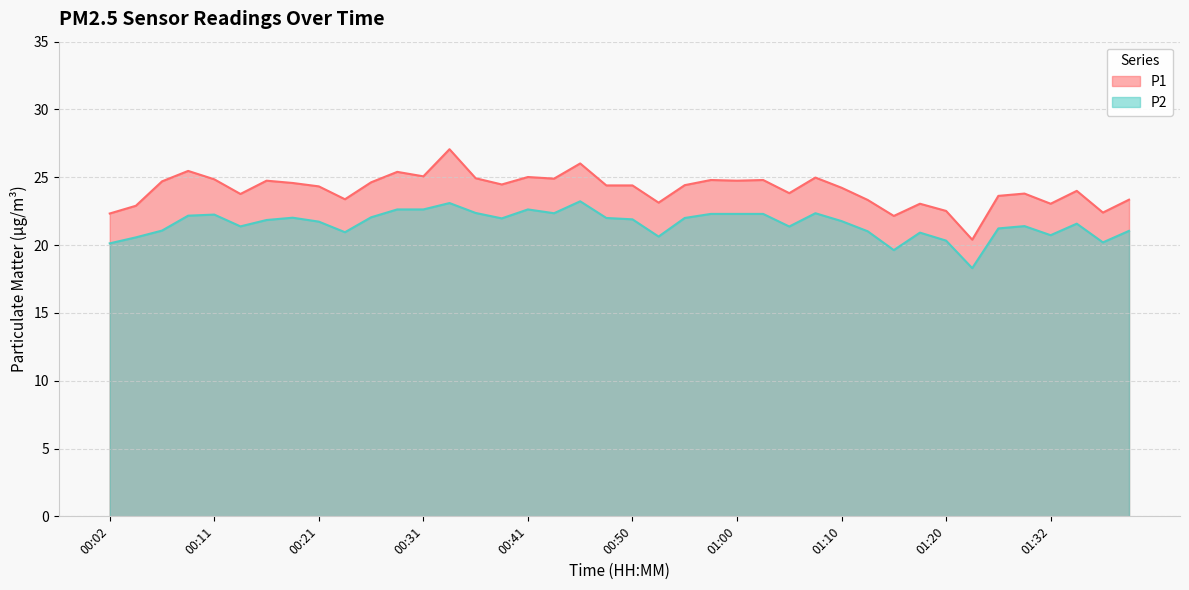

What is the approximate value of P2 at 00:02?

20.1